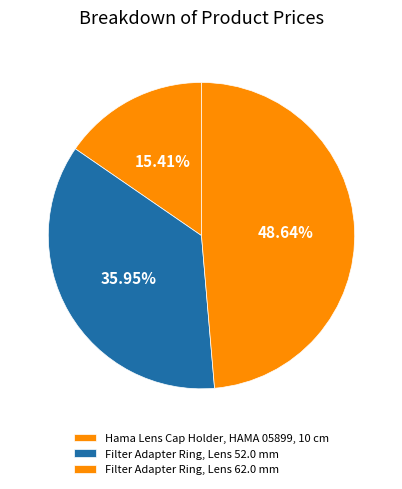

Rank the categories by value from highest to lowest.

Filter Adapter Ring, Lens 62.0 mm, Filter Adapter Ring, Lens 52.0 mm, Hama Lens Cap Holder, HAMA 05899, 10 cm